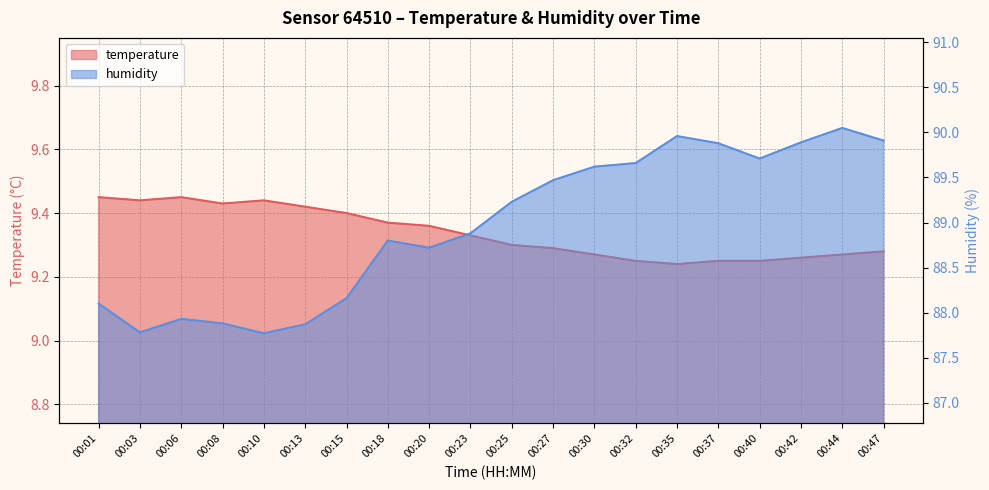

What are all the series names shown in the legend?

temperature, humidity